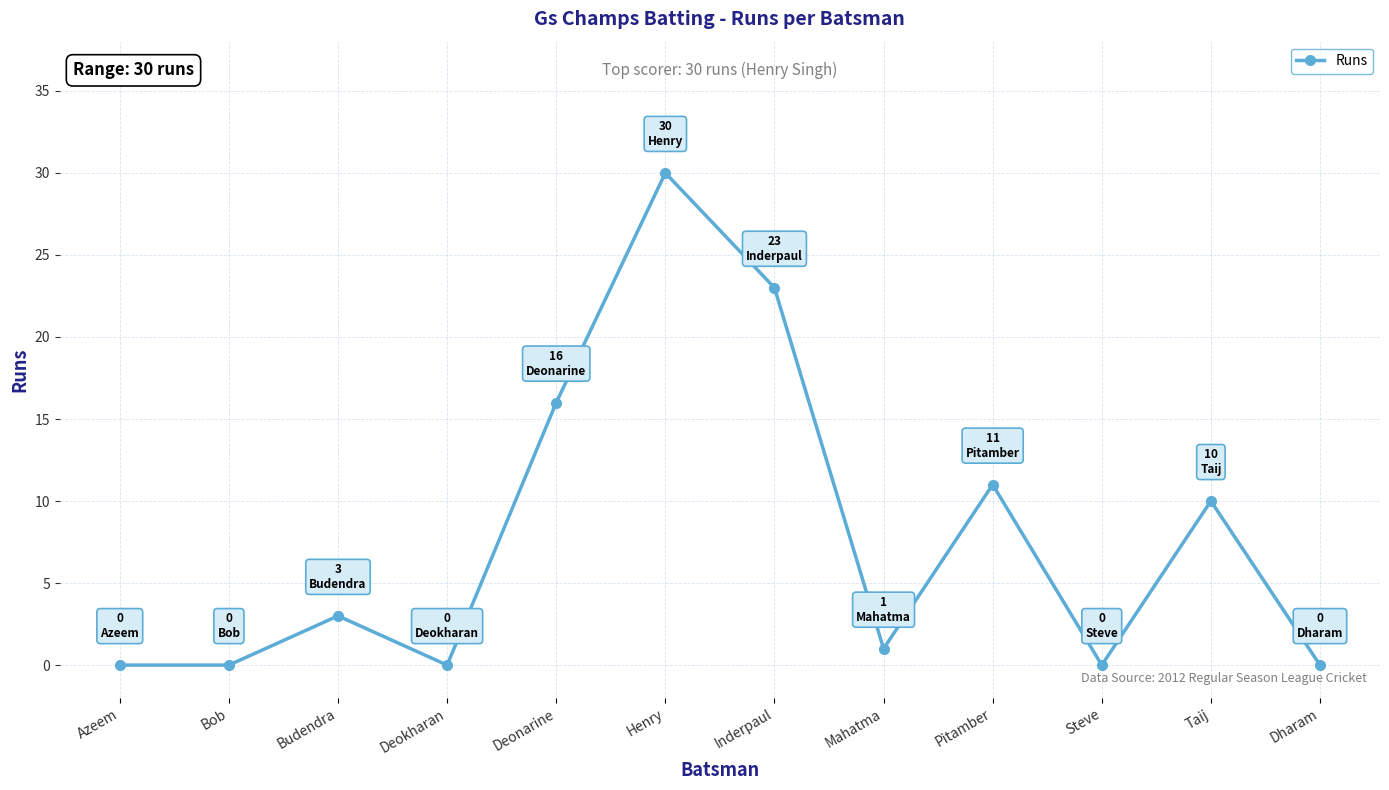

Reading left to right, transcribe all the data shown in this chart.

Azeem=0	Bob=0	Budendra=3	Deokharan=0	Deonarine=16	Henry=30	Inderpaul=23	Mahatma=1	Pitamber=11	Steve=0	Taij=10	Dharam=0